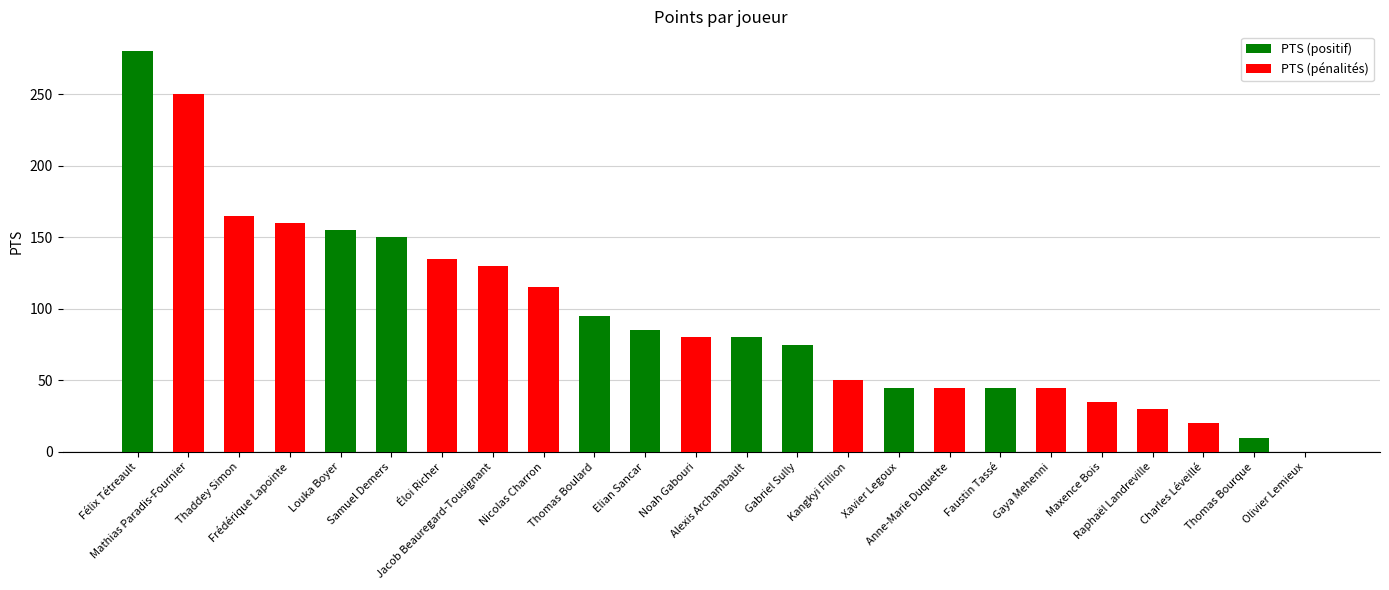

How many bars are there in total?

24